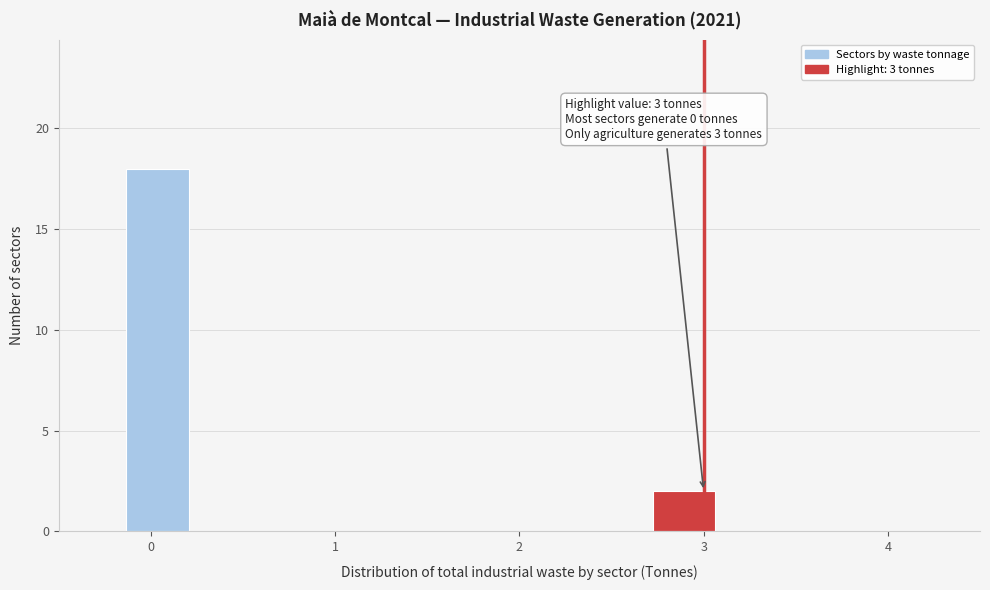

Read against the x-axis, roughly where is the centre of the tallest bar?

0.0